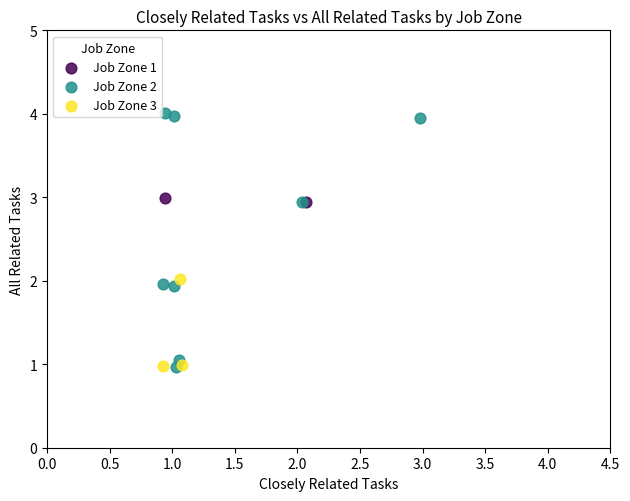

Which series reaches the maximum Y coordinate?

Job Zone 2